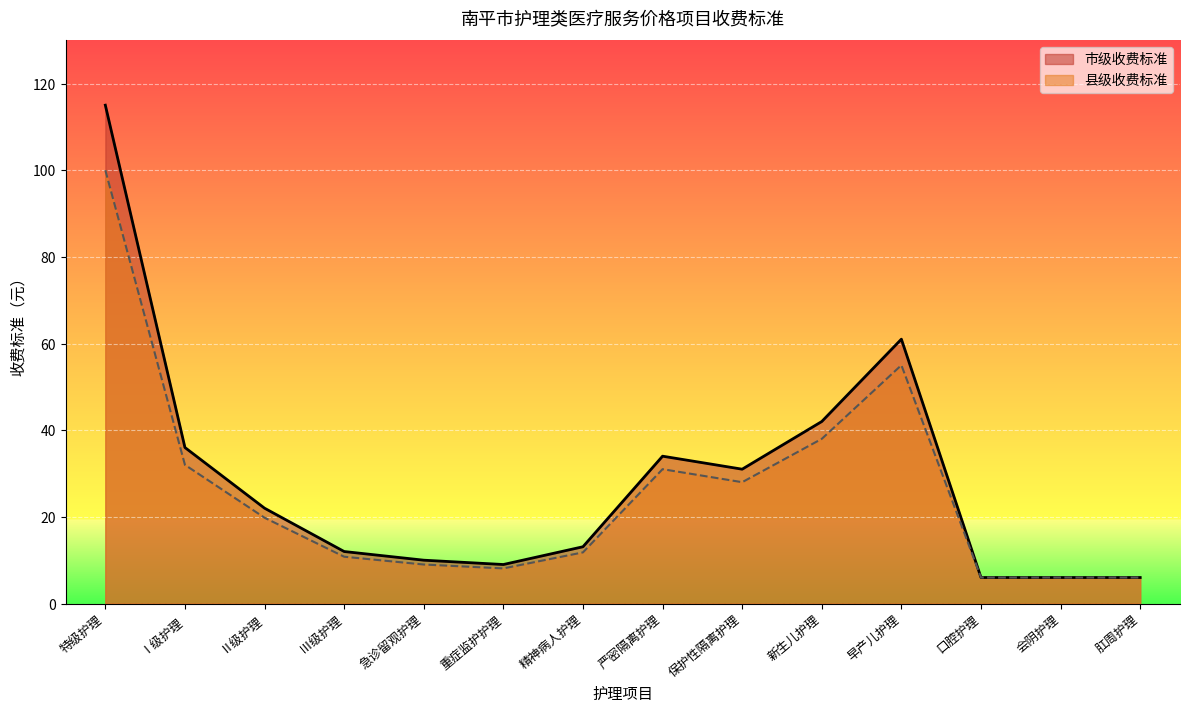

How many distinct data groups are displayed?

2